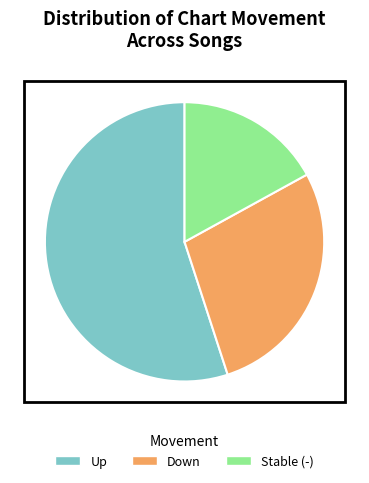

Which category has the smallest portion of the pie?

Stable (-)